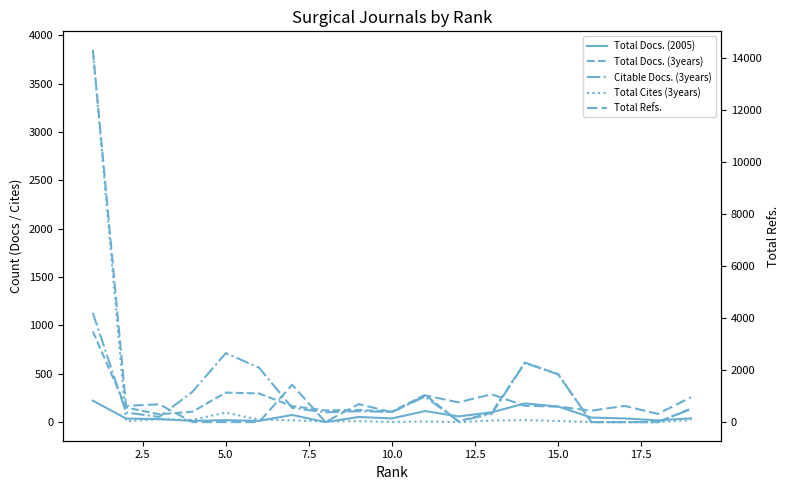

What is the difference between the highest and lowest values at 10.0?

375